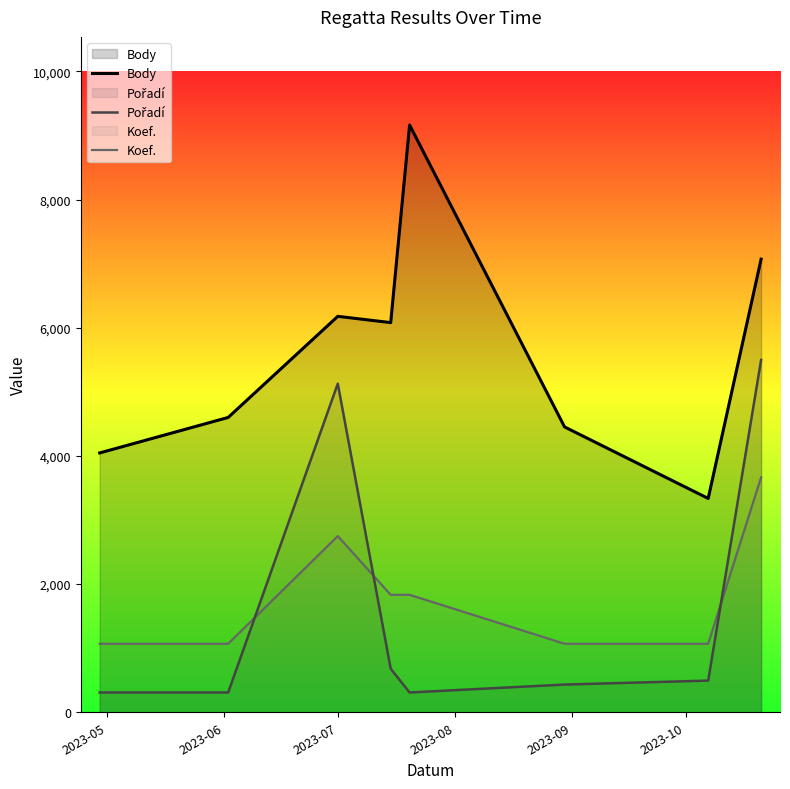

What is the difference between the maximum and minimum values in the Pořadí series?

5190.1